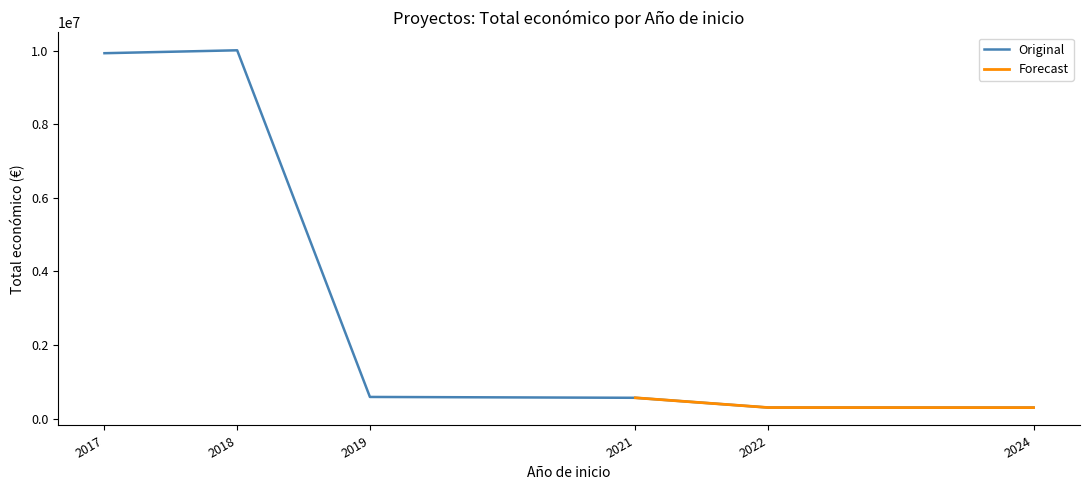

The value of Original at 2019 is 587734. True or false?

True